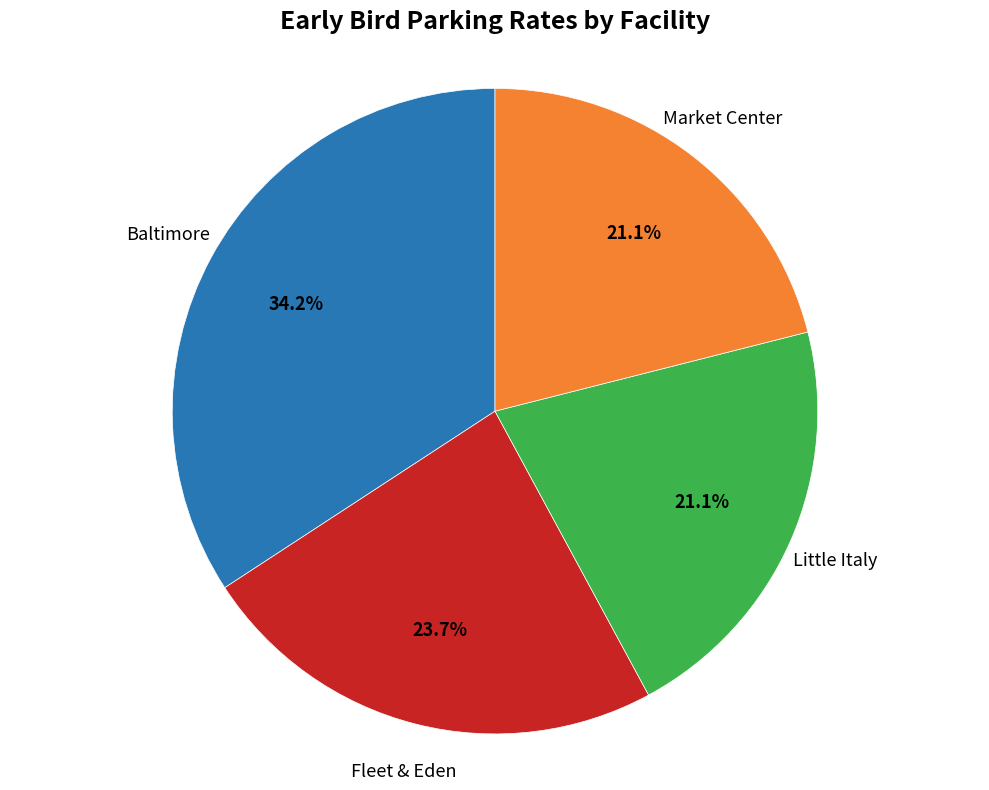

Is Market Center the majority of the pie?

No